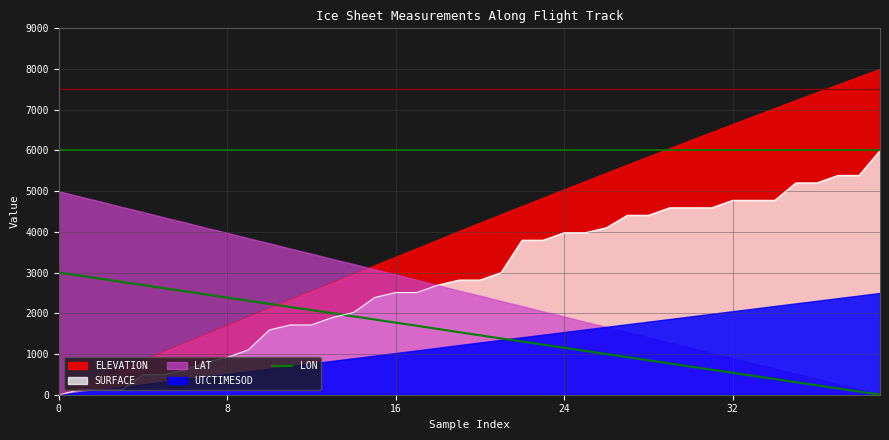

What is the maximum value for ELEVATION?

8000.0